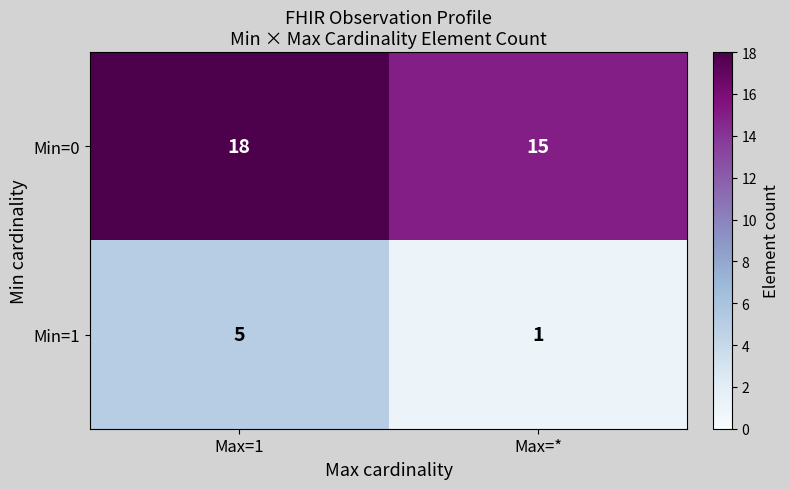

What is the difference between the highest and lowest values at Max=*?

14